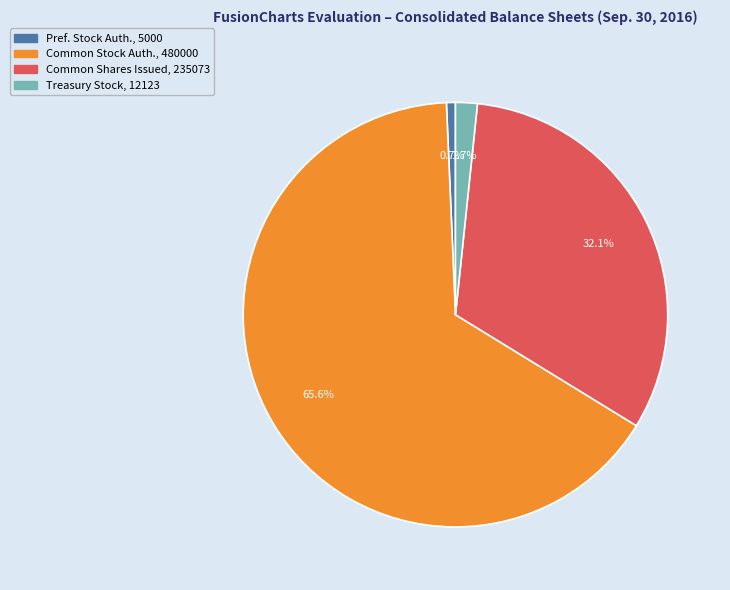

Is there a majority slice in this chart?

Yes